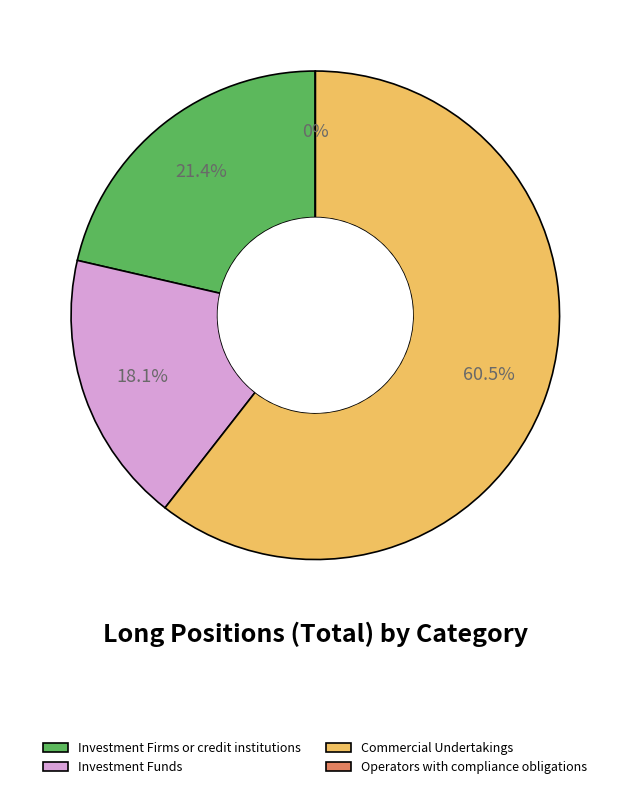

Is it true that Operators with compliance obligations is 14% of the pie?

False